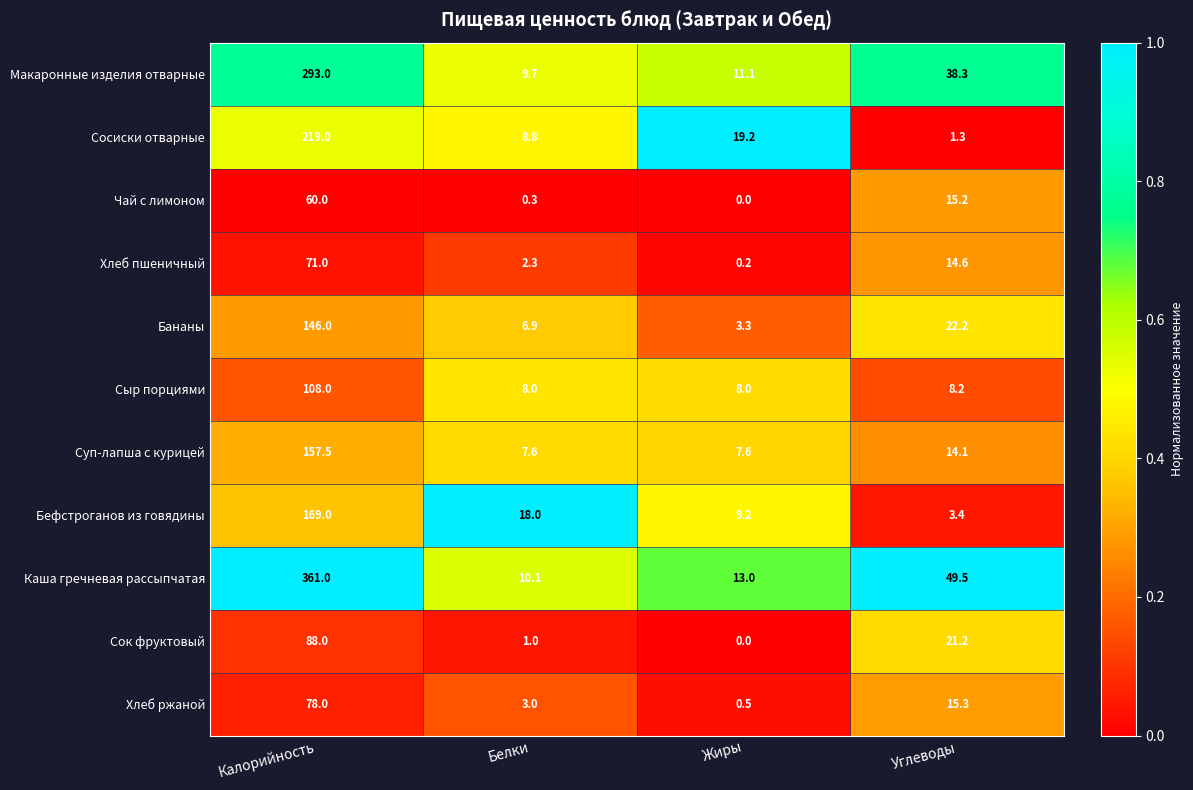

Rank the series by their maximum value, from highest to lowest.

Каша гречневая рассыпчатая, Макаронные изделия отварные, Сосиски отварные, Бефстроганов из говядины, Суп-лапша с курицей, Бананы, Сыр порциями, Сок фруктовый, Хлеб ржаной, Хлеб пшеничный, Чай с лимоном